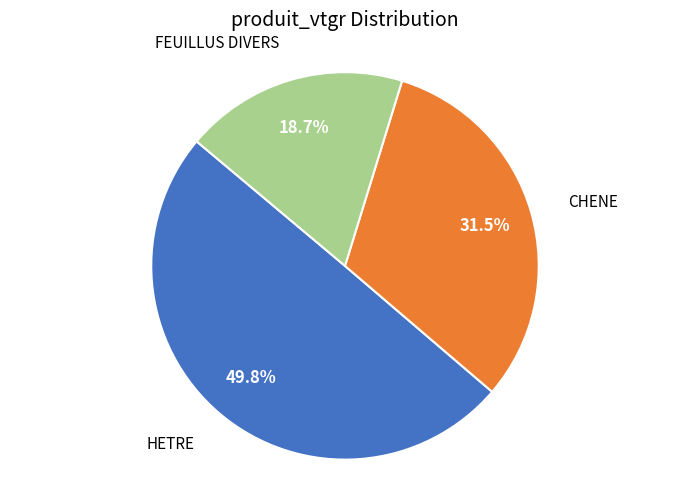

Is there a majority slice in this chart?

No